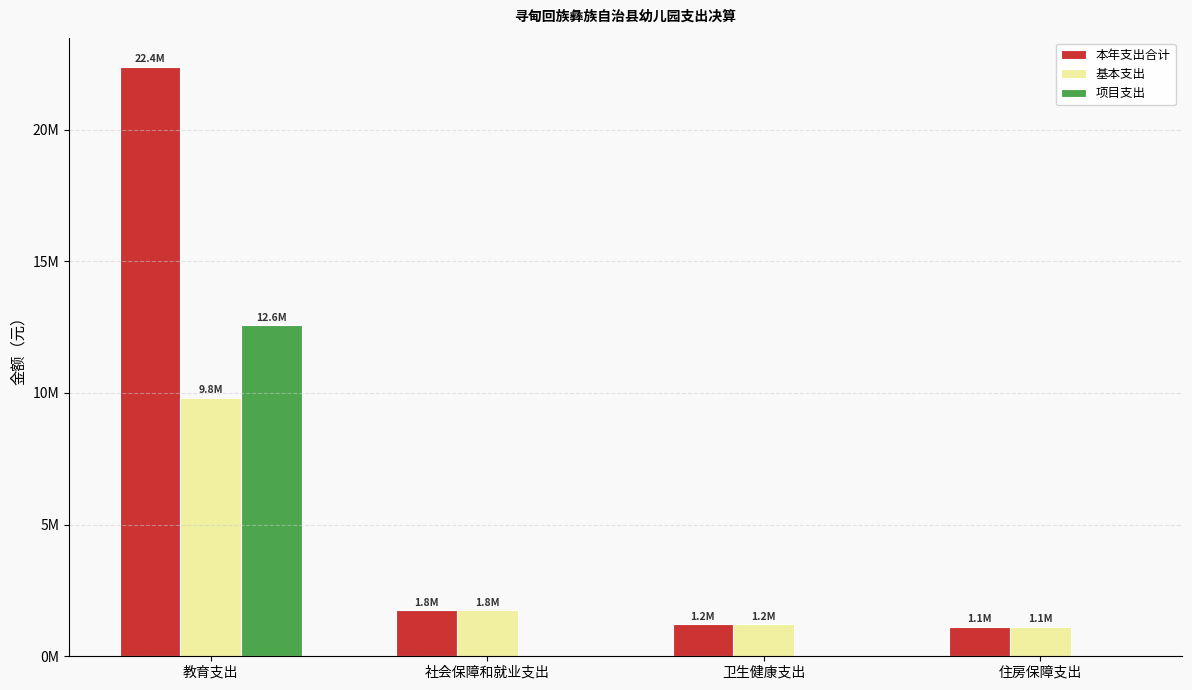

What position from the left is 社会保障和就业支出?

2